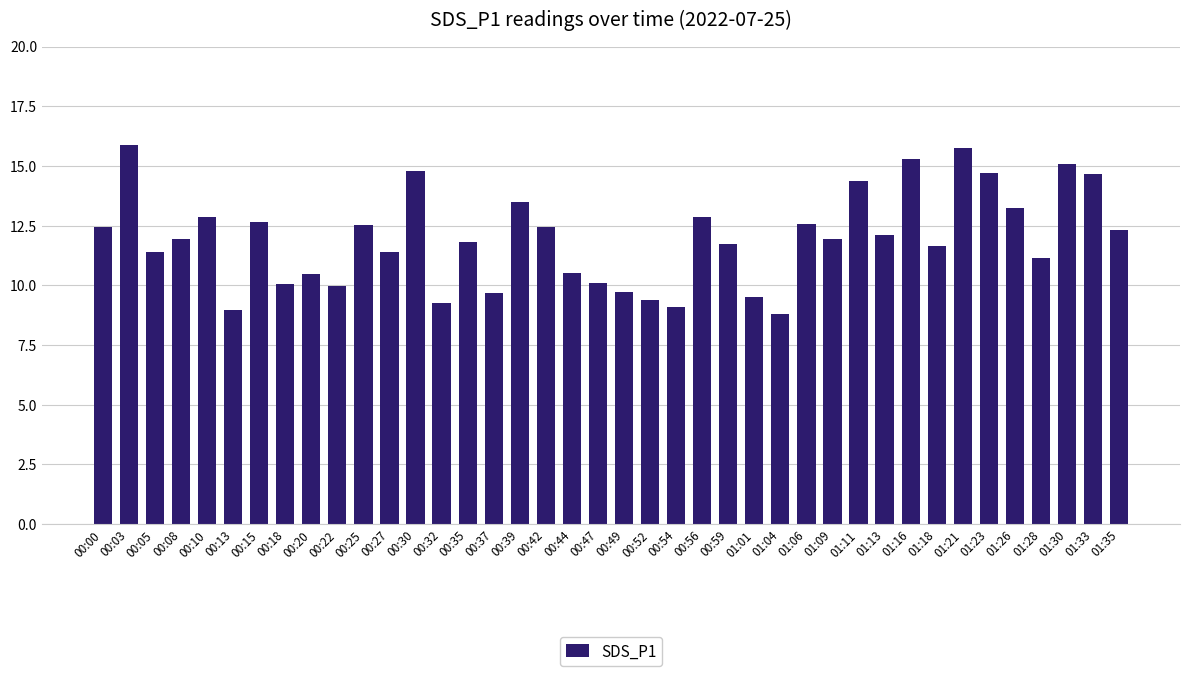

Is it true that the value at 00:42 is 16.4?

False